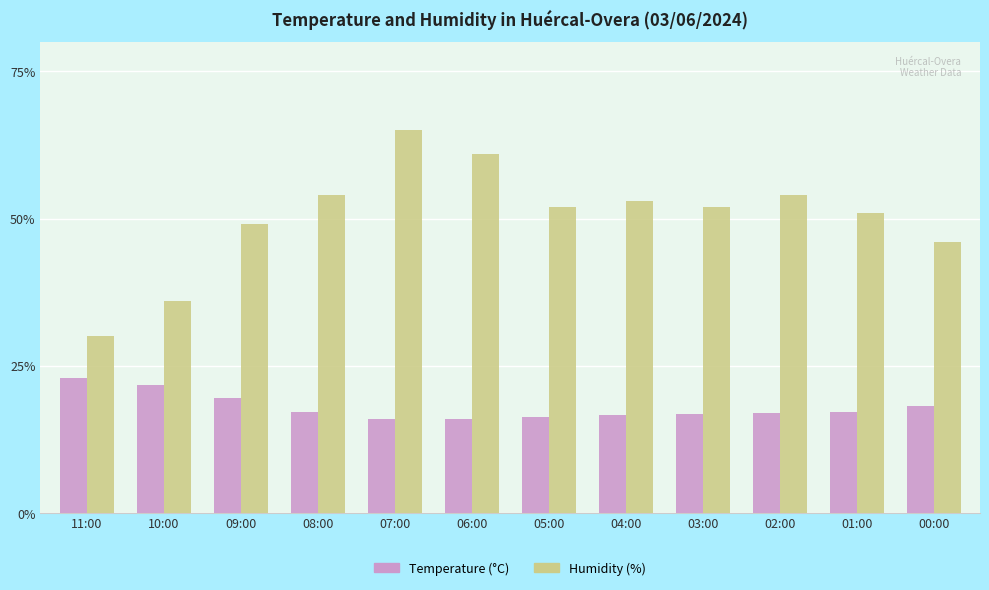

Which series has the widest spread of values?

Humidity (%)